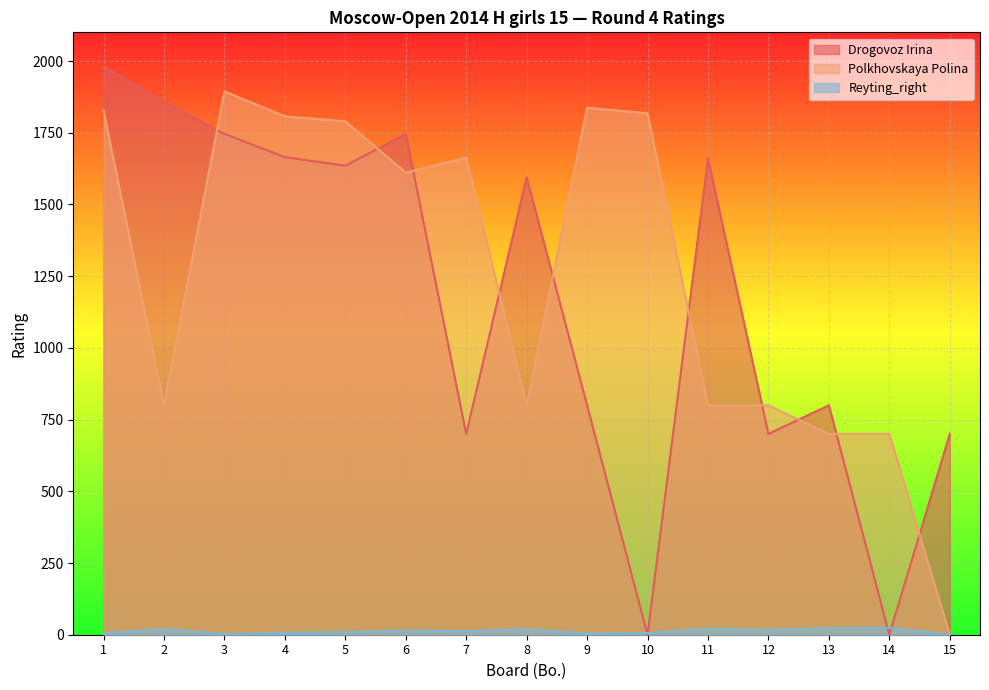

Read the Reyting_right value at 12, to the nearest 10.

20